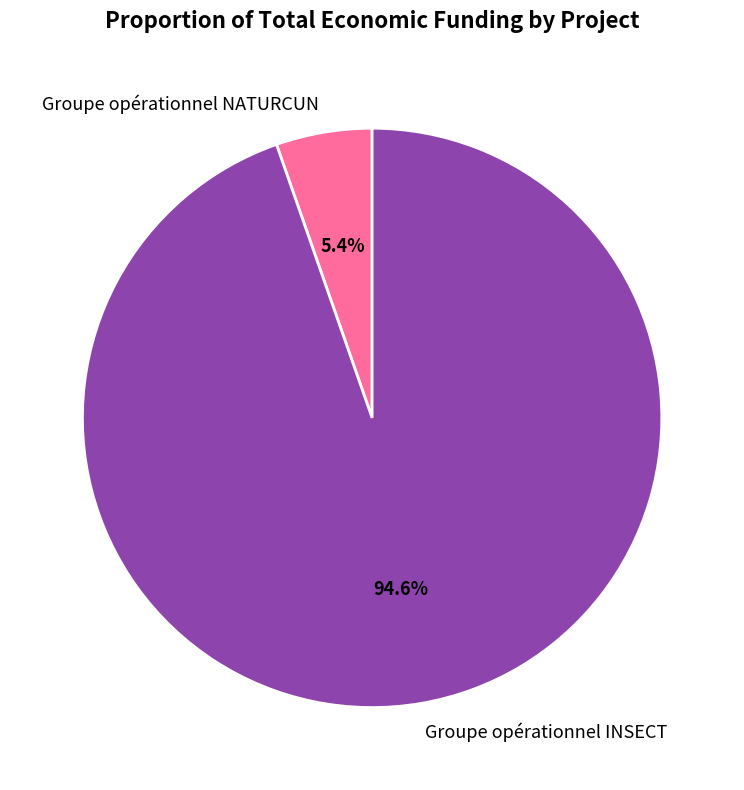

How many slices are in this pie chart?

2